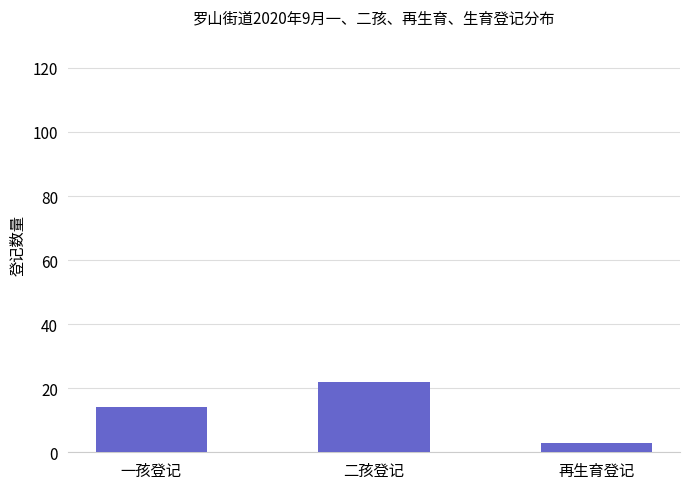

Approximately how many times larger is the value at 二孩登记 compared to 再生育登记?

7.3